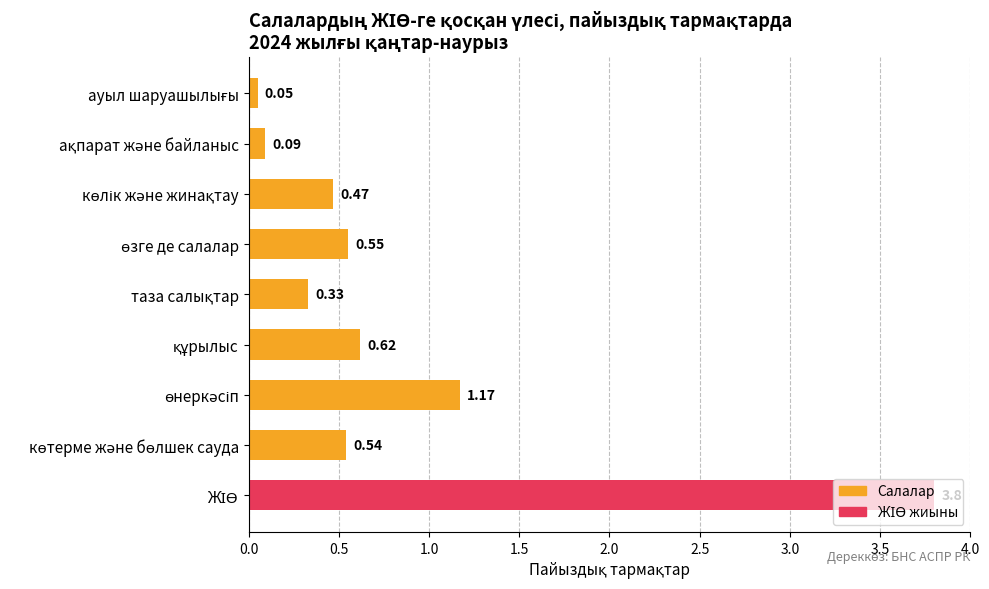

What is the sum of all values?

7.6